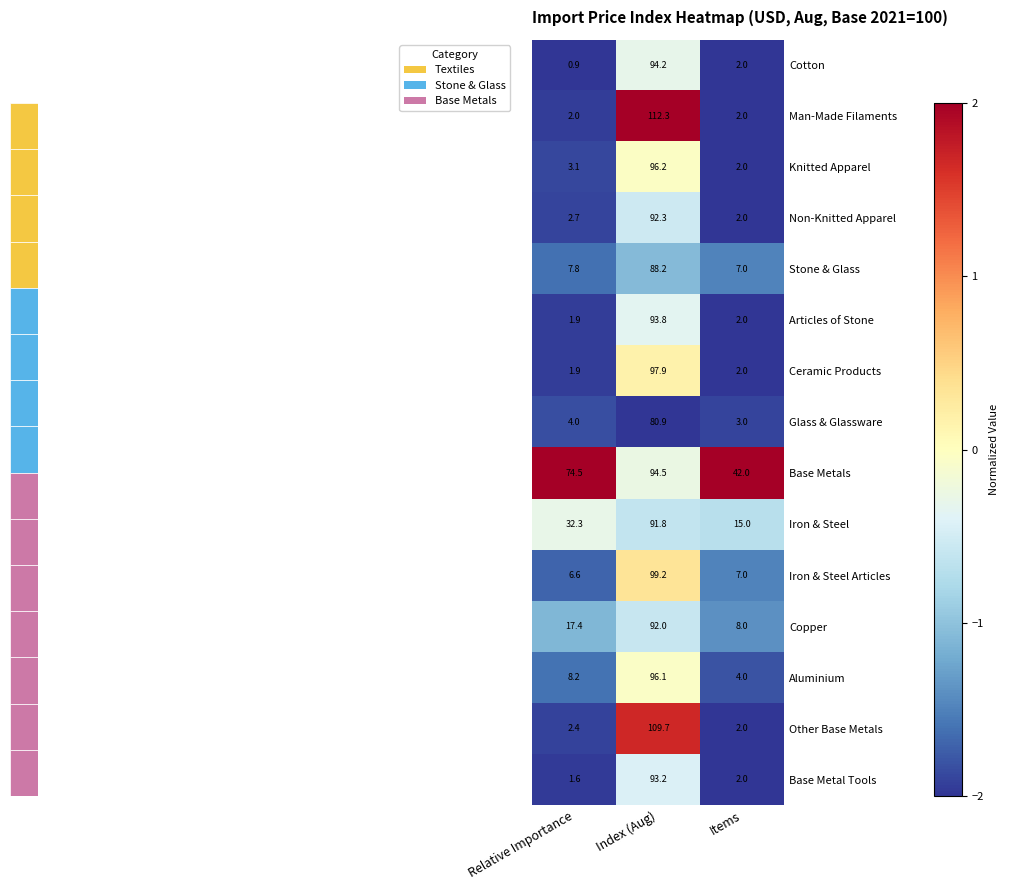

At which category is the sum across all series the highest?

Index (Aug)